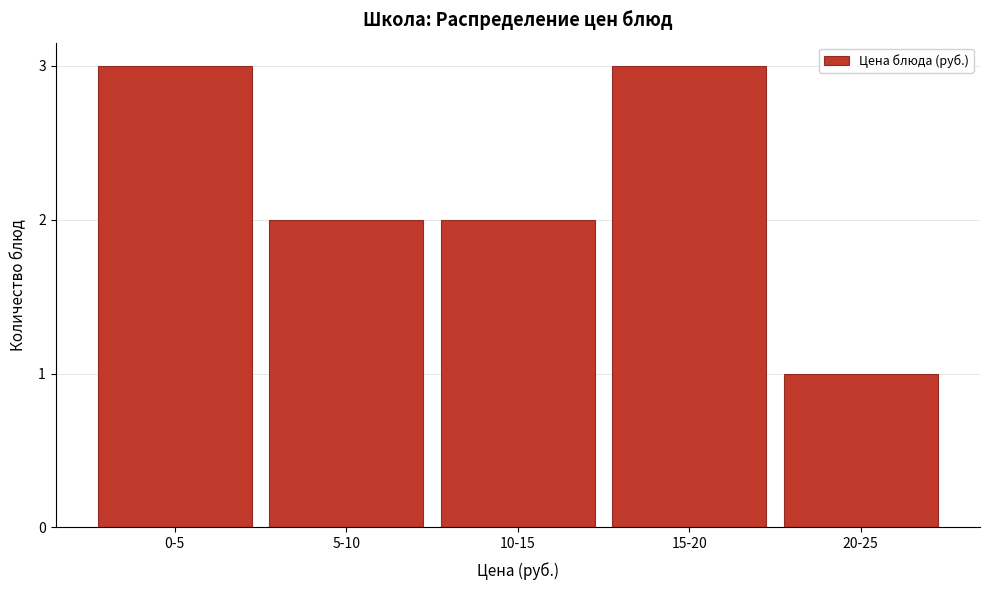

Reading left to right, list all the values displayed in this chart.

3	2	2	3	1